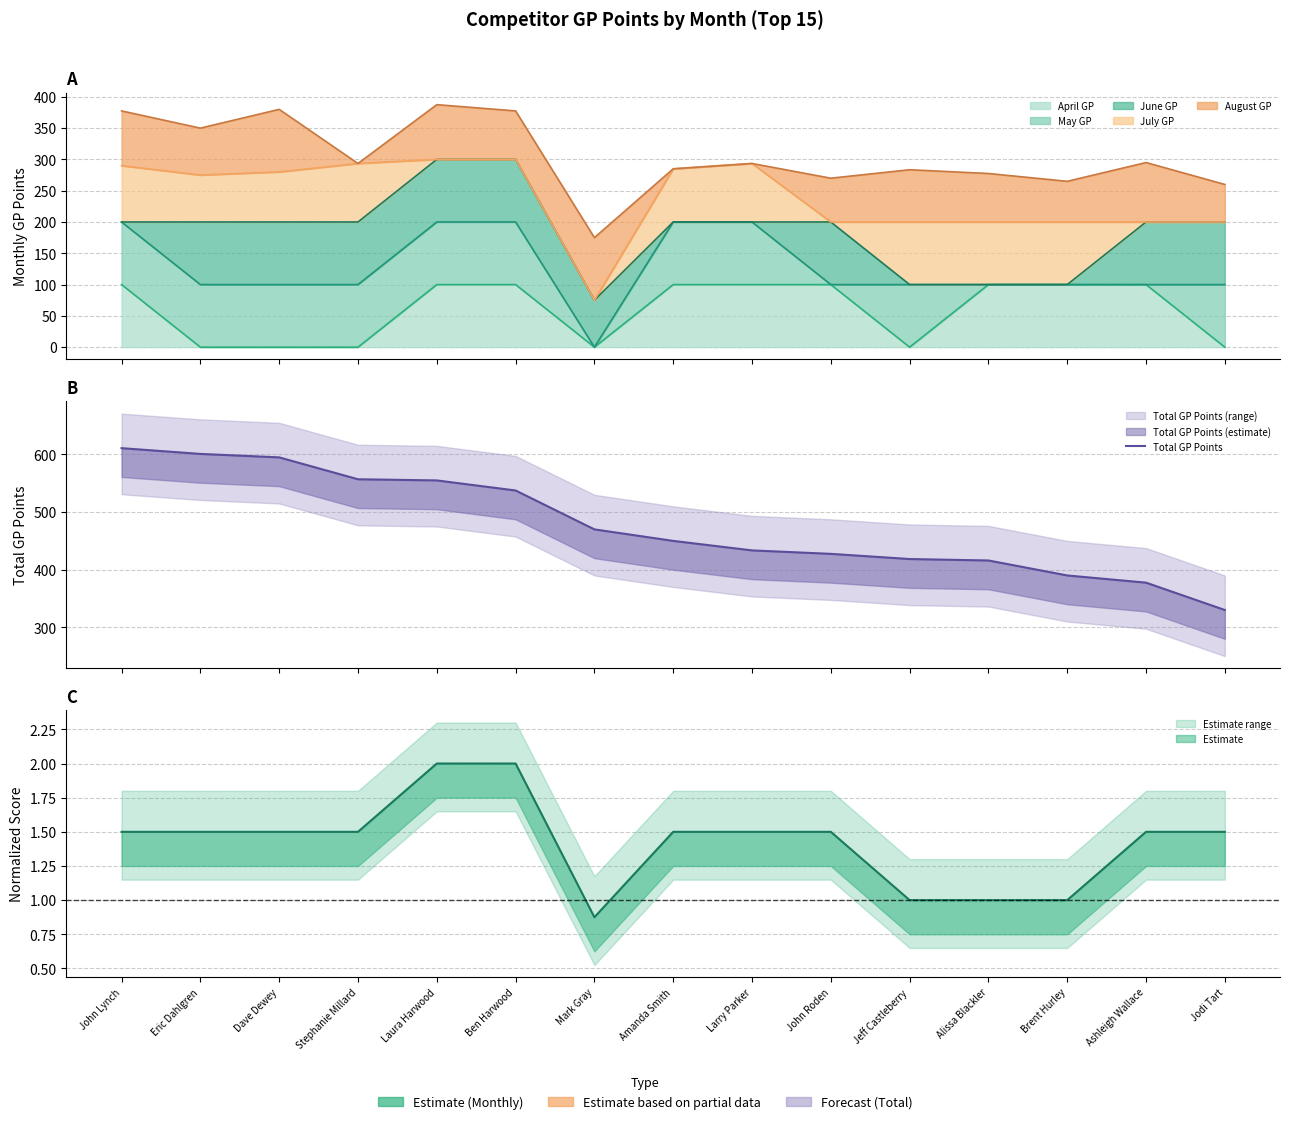

At which category does the chart reach its minimum across all series?

Jodi Tart